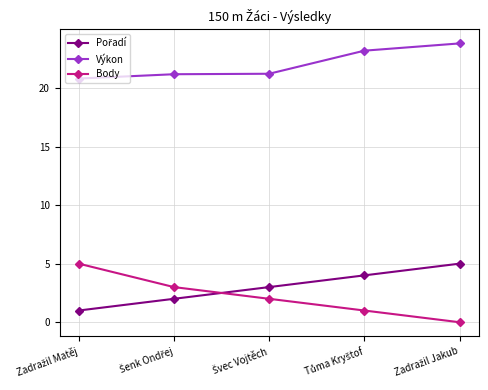

True or false: Body and Výkon cross at least once.

False